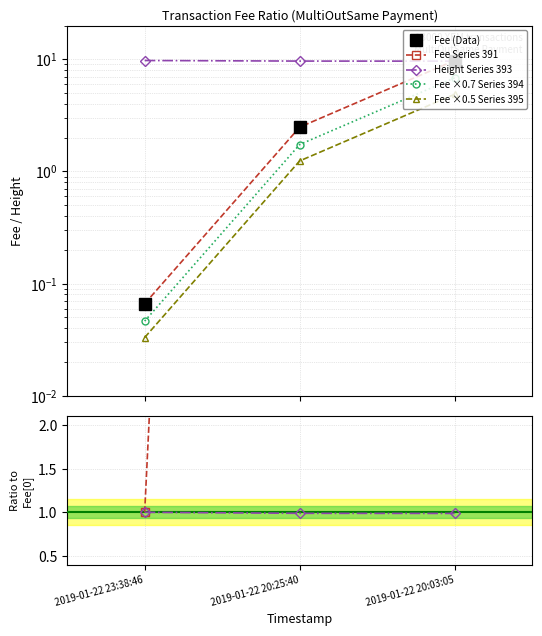

How many data points in Fee are above 2?

2